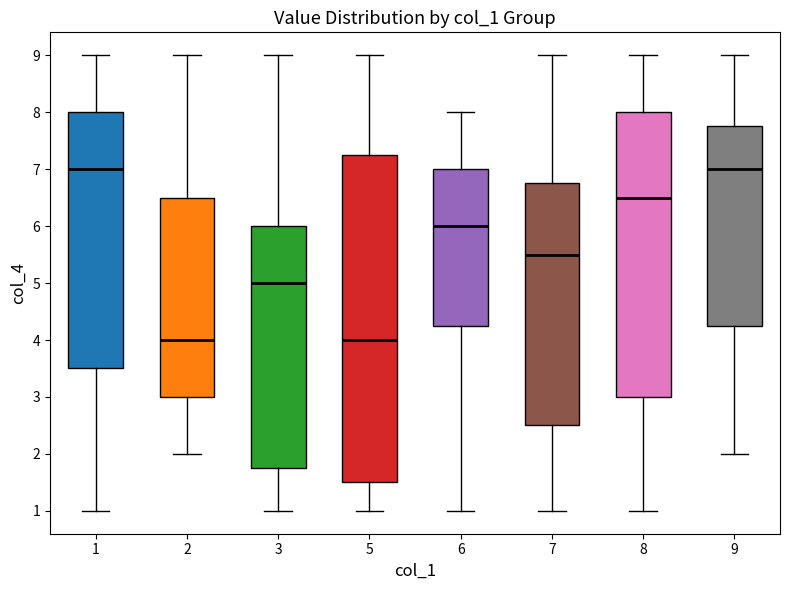

Reading left to right, read every box against the y-axis: the position of its median line, the range the box covers, and the ends of its whiskers. The values are not printed on the chart, so give them approximately, as read against the axis.

1: median 7.0, box 3.5 to 8.0, whiskers 1.0 to 9.0
2: median 4.0, box 3.0 to 6.5, whiskers 2.0 to 9.0
3: median 5.0, box 1.8 to 6.0, whiskers 1.0 to 9.0
5: median 4.0, box 1.5 to 7.3, whiskers 1.0 to 9.0
6: median 6.0, box 4.3 to 7.0, whiskers 1.0 to 8.0
7: median 5.5, box 2.5 to 6.8, whiskers 1.0 to 9.0
8: median 6.5, box 3.0 to 8.0, whiskers 1.0 to 9.0
9: median 7.0, box 4.3 to 7.8, whiskers 2.0 to 9.0